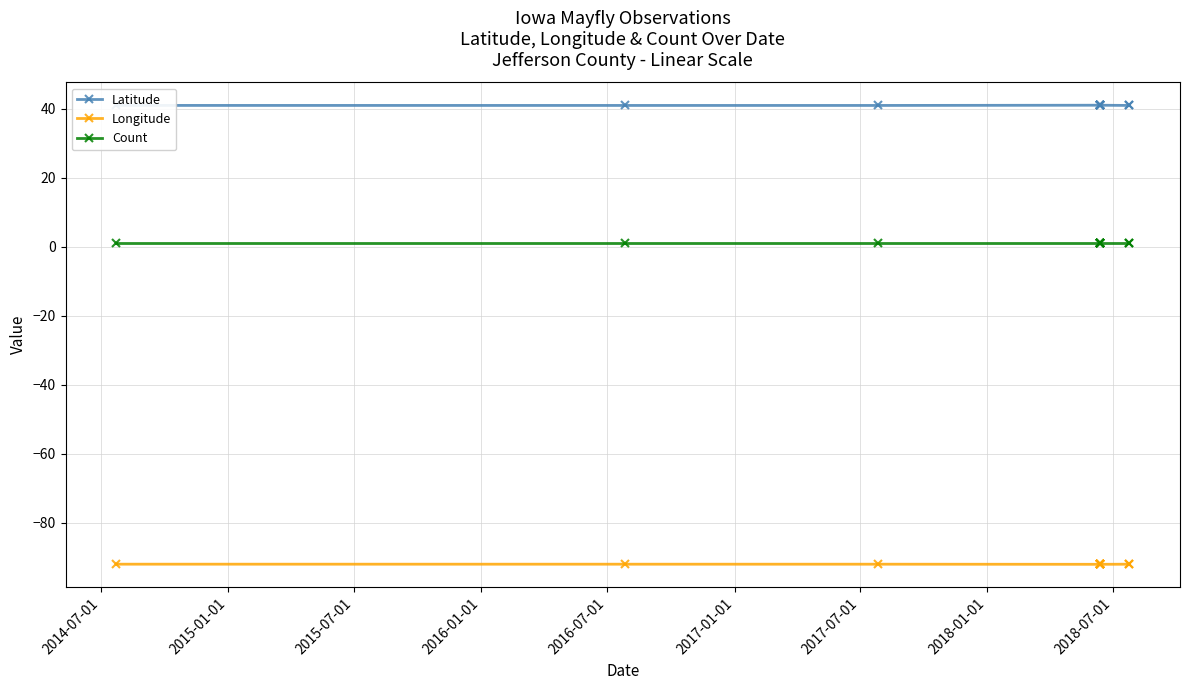

Does the chart display data point markers on the line(s)?

Yes